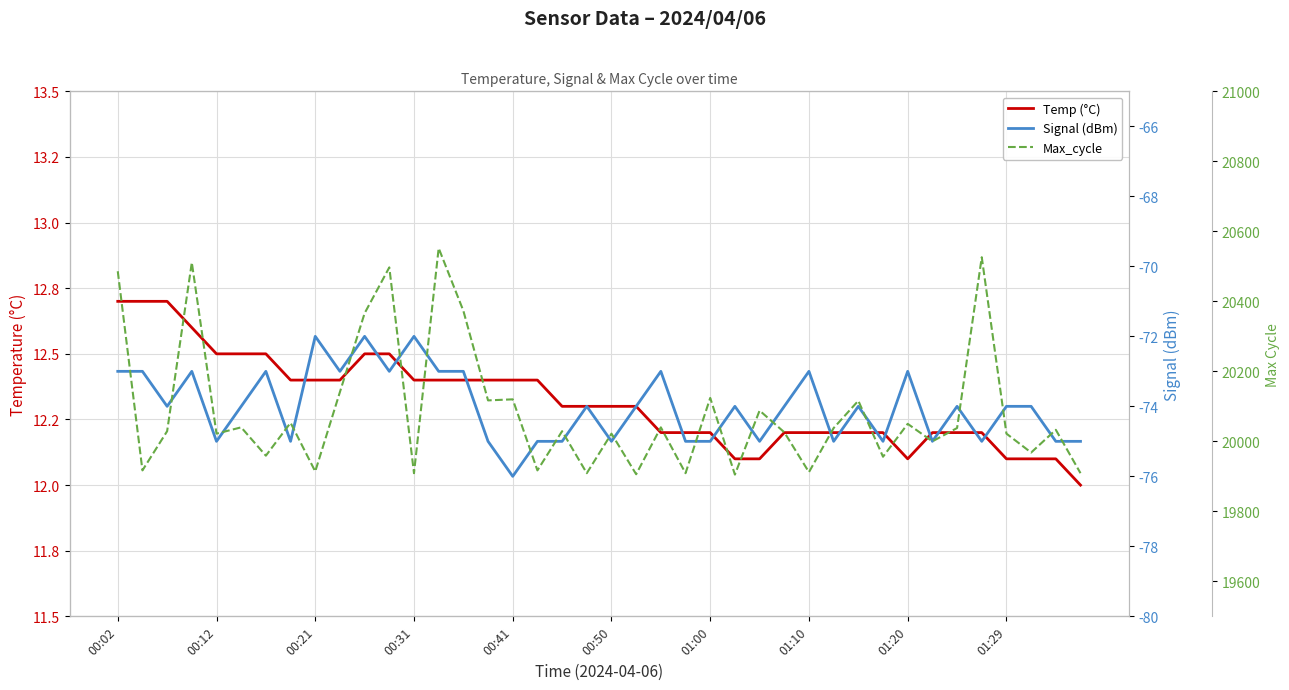

Does the chart have visible grid lines?

Yes